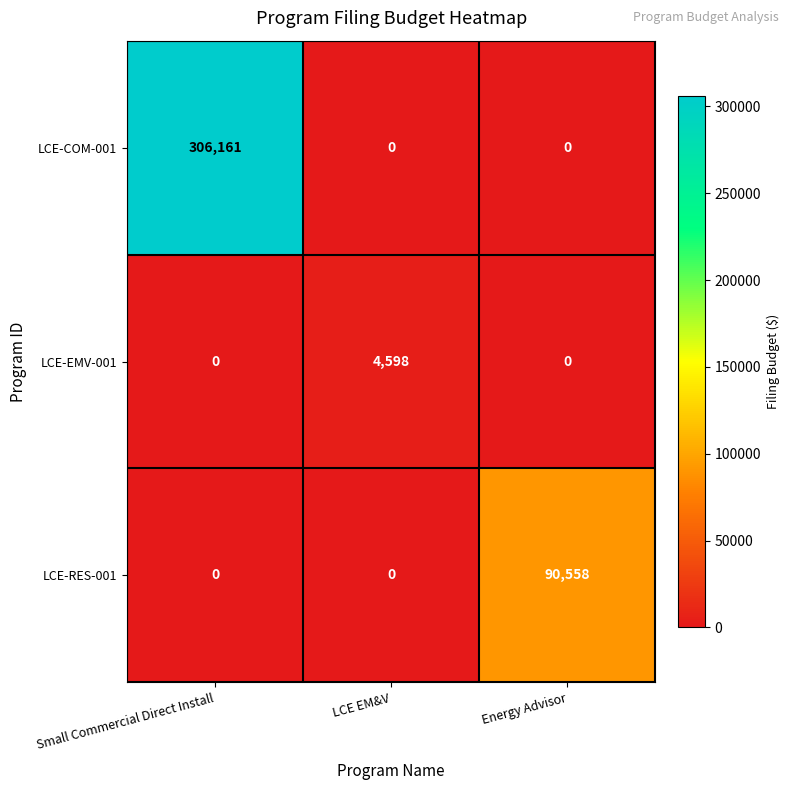

Rank the series by their maximum value, from lowest to highest.

LCE-EMV-001, LCE-RES-001, LCE-COM-001